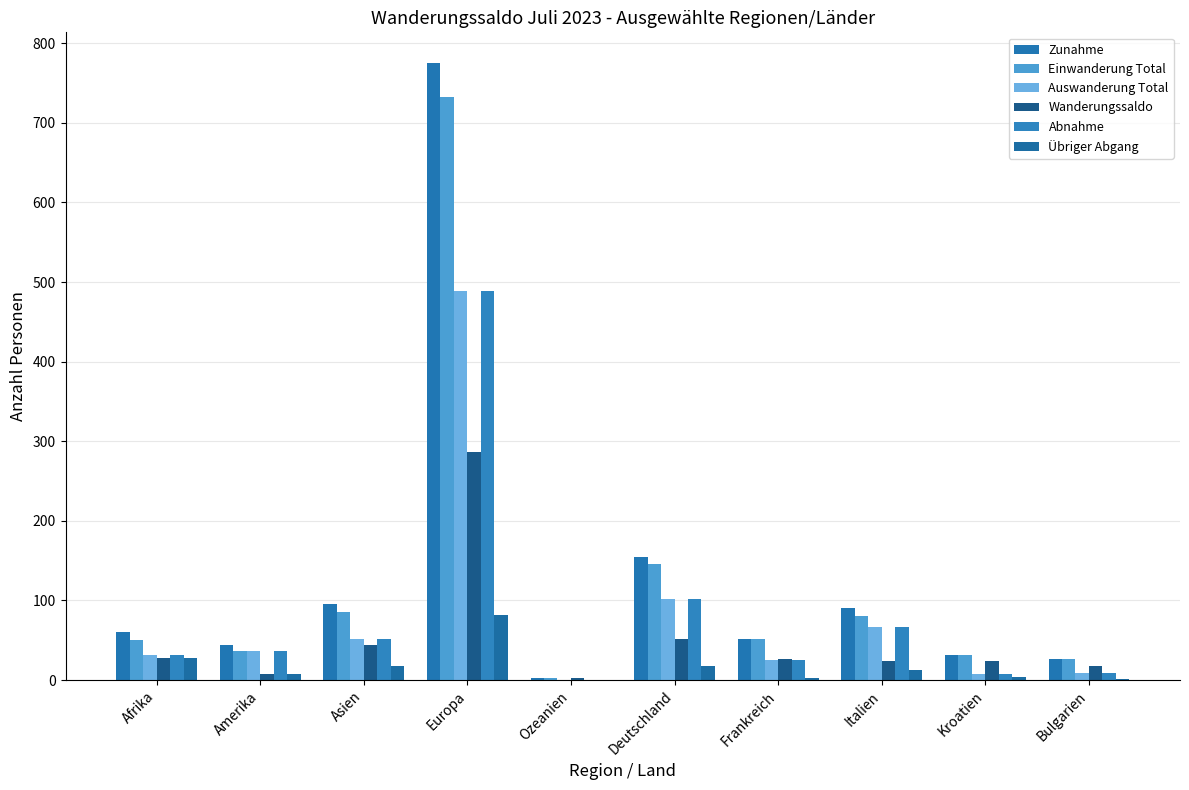

Count the number of categories in the chart.

10